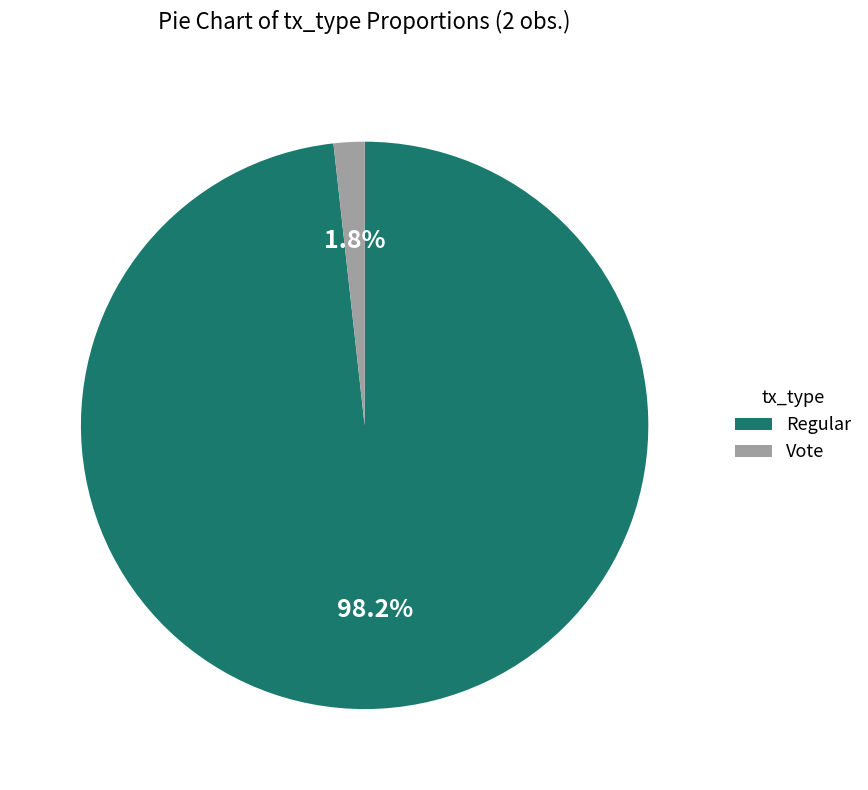

Is Regular the majority of the pie?

Yes